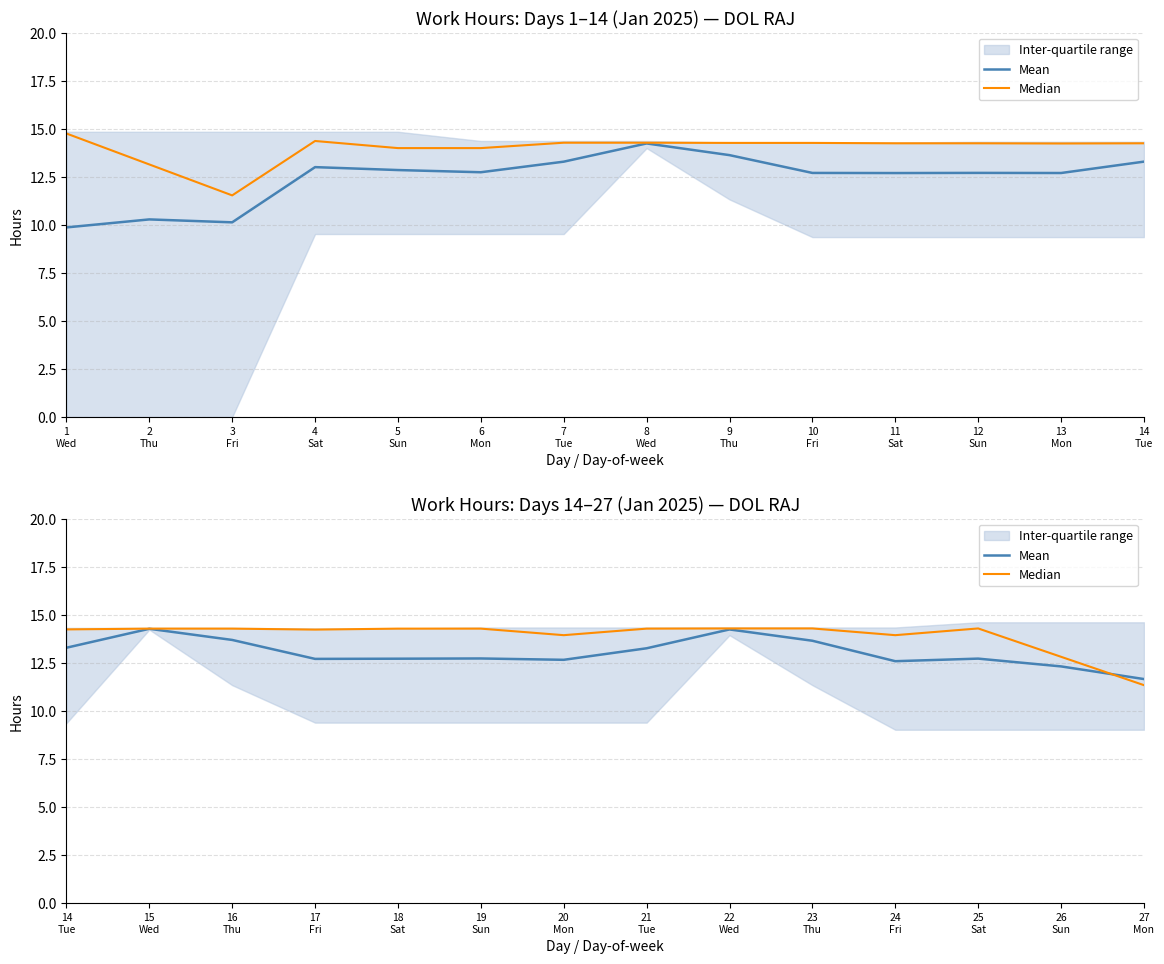

At 23 Thu, list the series in order from largest to smallest.

Median, Mean